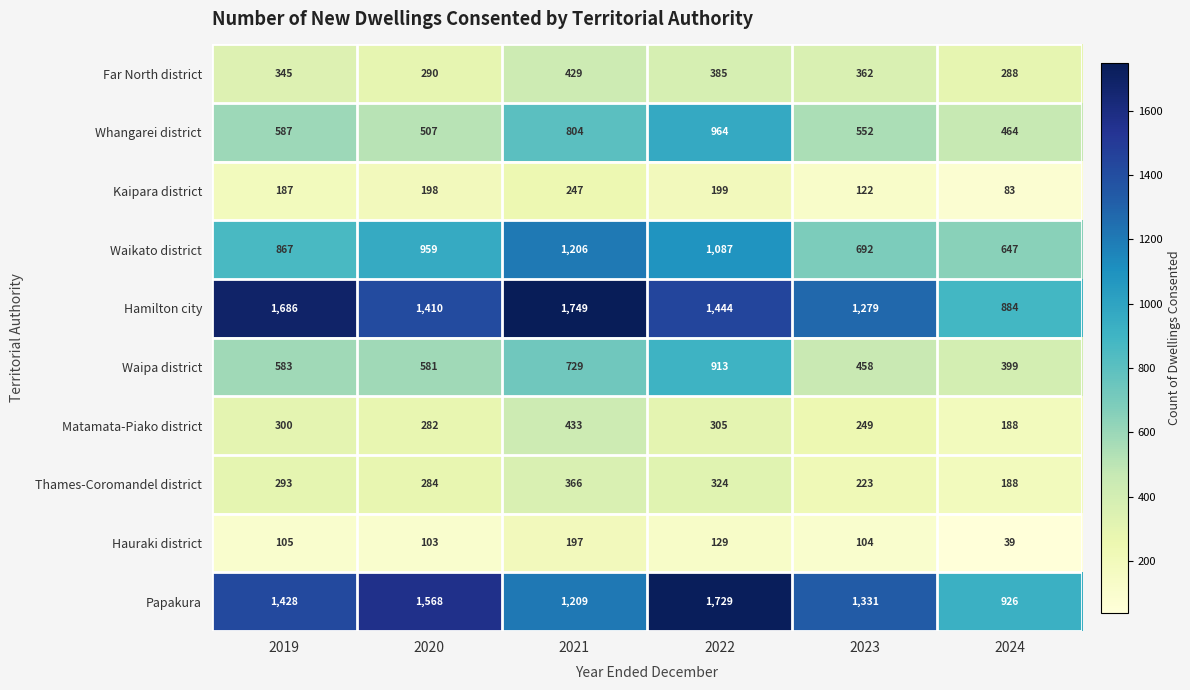

Which series has the largest total across all categories?

Hamilton city